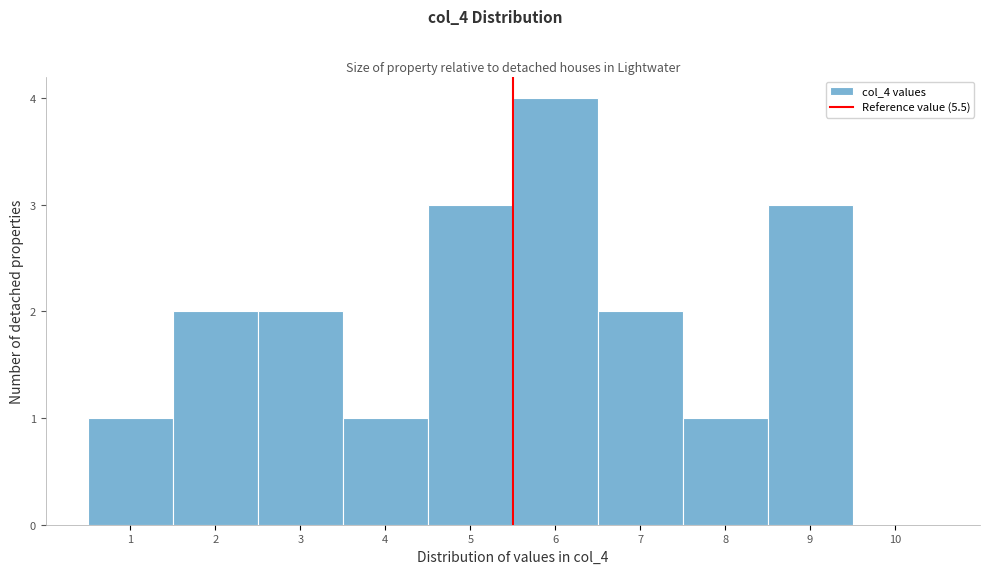

Which range on the x-axis has the tallest bar?

5.5 to 6.5